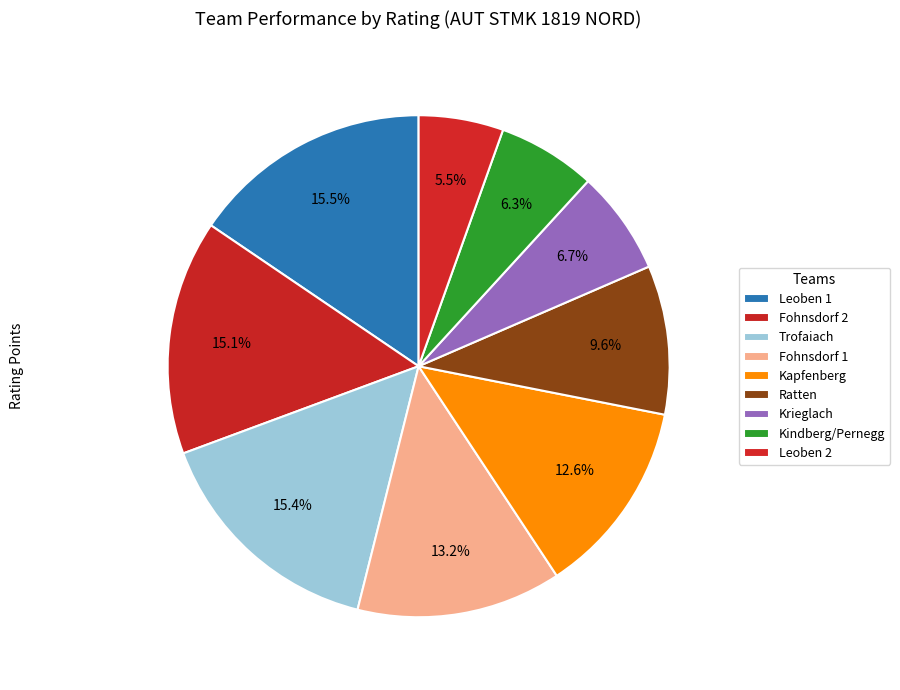

Is Trofaiach the majority of the pie?

No